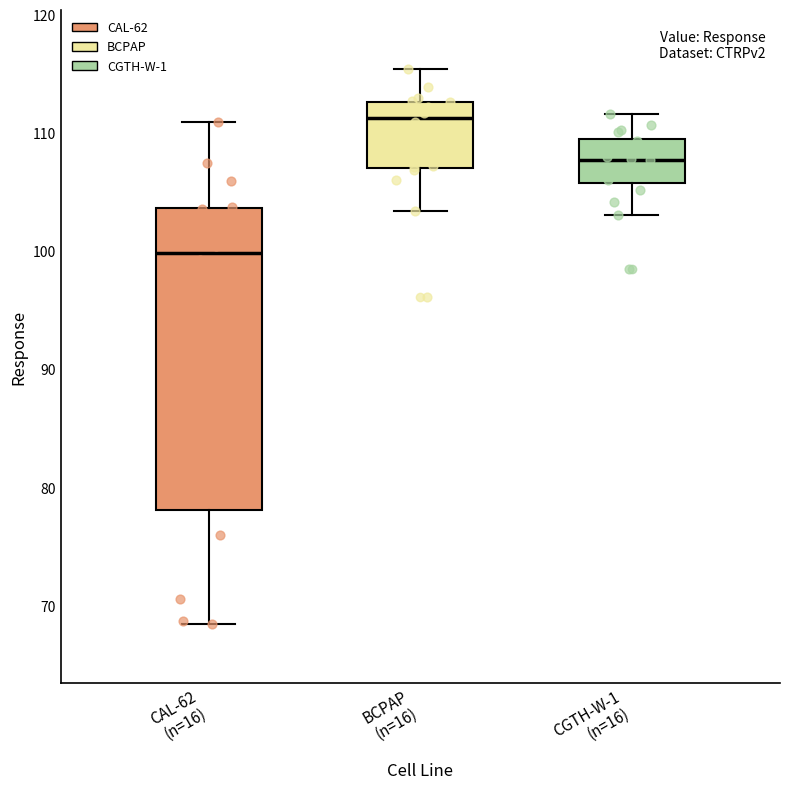

Comparing the boxes themselves (not the whiskers), which one is the tallest?

CAL-62 (n=16)